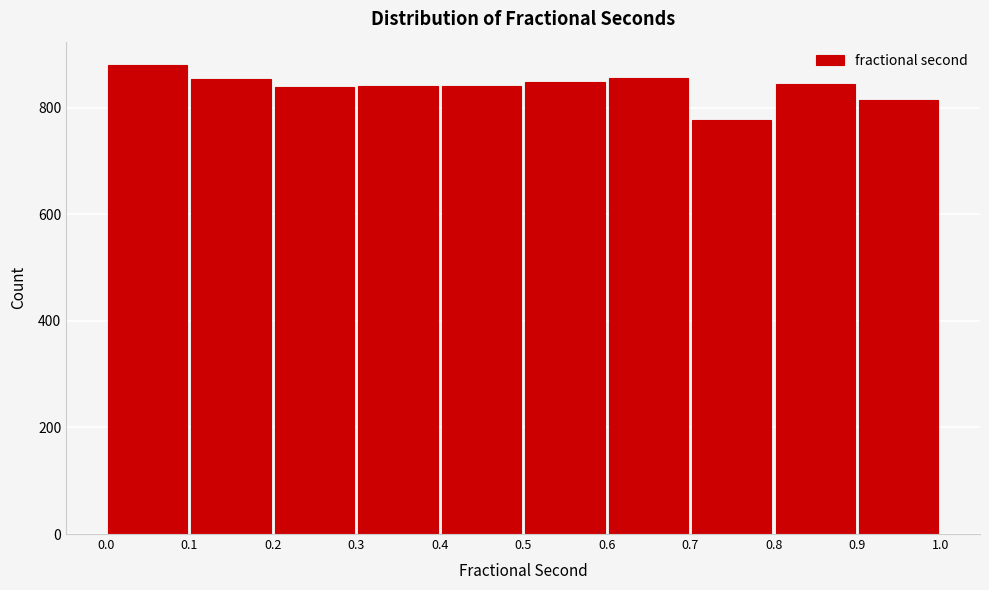

Reading left to right, transcribe this chart: for each bar, give the range it covers on the x-axis and its height. The values are not printed on the chart, so give them approximately, as read against the axis.

0.0 to 0.1: 880
0.1 to 0.2: 860
0.2 to 0.3: 840
0.3 to 0.4: 840
0.4 to 0.5: 840
0.5 to 0.6: 840
0.6 to 0.7: 860
0.7 to 0.8: 780
0.8 to 0.9: 840
0.9 to 1.0: 820